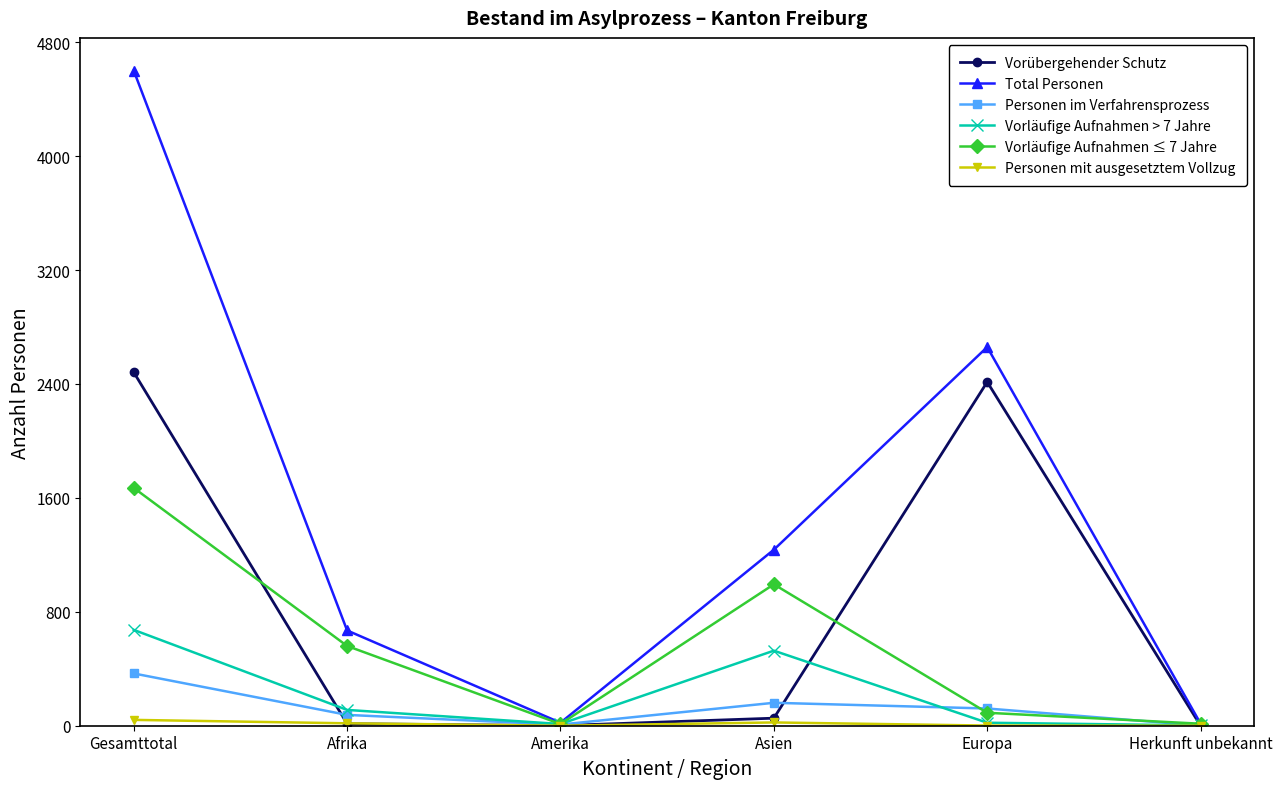

Between which two adjacent categories do Vorübergehender Schutz and Vorläufige Aufnahmen > 7 Jahre first intersect?

Gesamttotal and Afrika